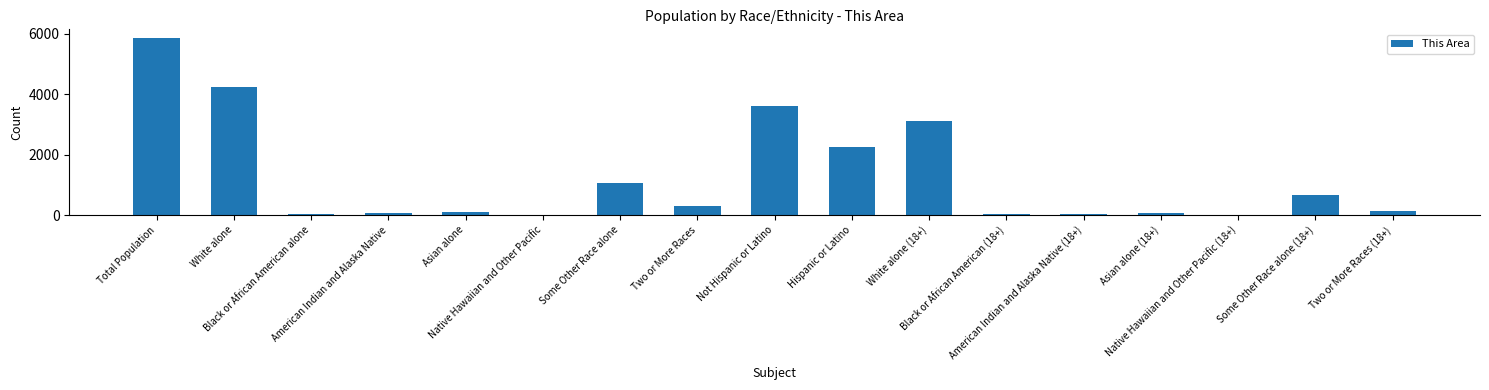

What is the label of the 13th bar from the right?

Asian alone